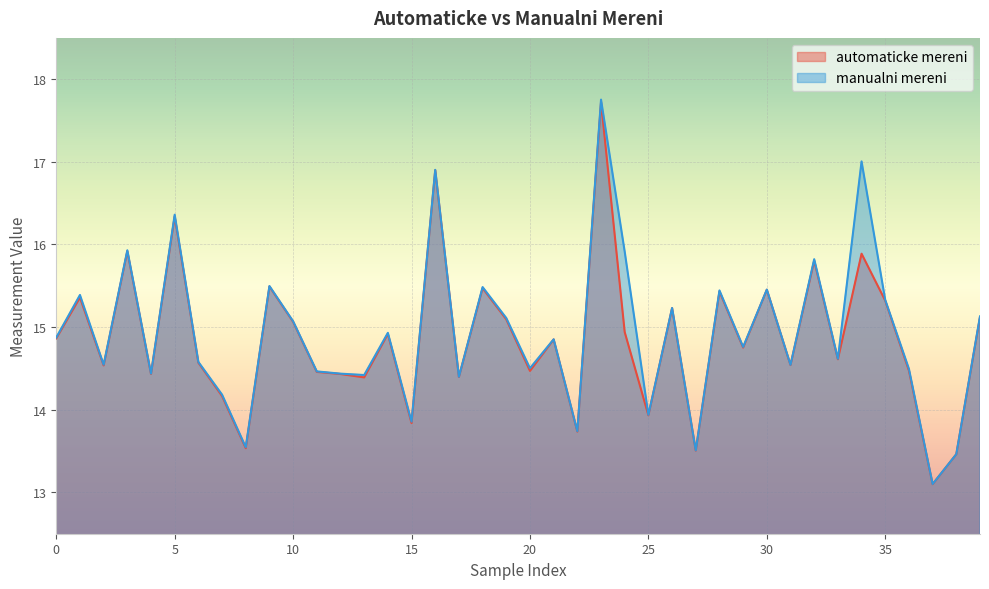

List the labels in order of manualni mereni value, largest first.

23, 34, 16, 5, 3, 24, 32, 9, 18, 30, 28, 1, 35, 26, 39, 19, 10, 14, 0, 21, 29, 33, 6, 2, 31, 20, 36, 11, 4, 12, 13, 17, 7, 25, 15, 22, 8, 27, 38, 37